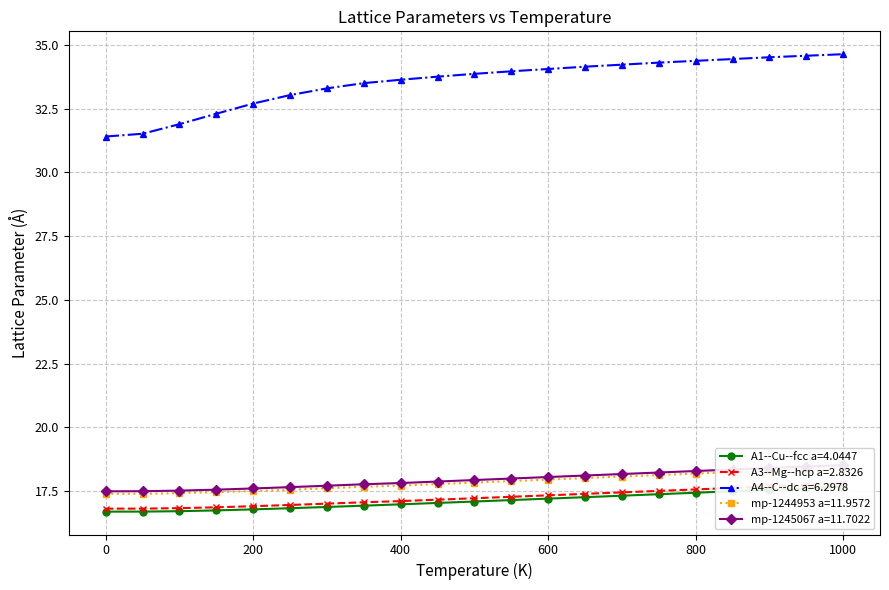

True or false: A1--Cu--fcc a=4.0447 has more than 2 interior local peaks.

False